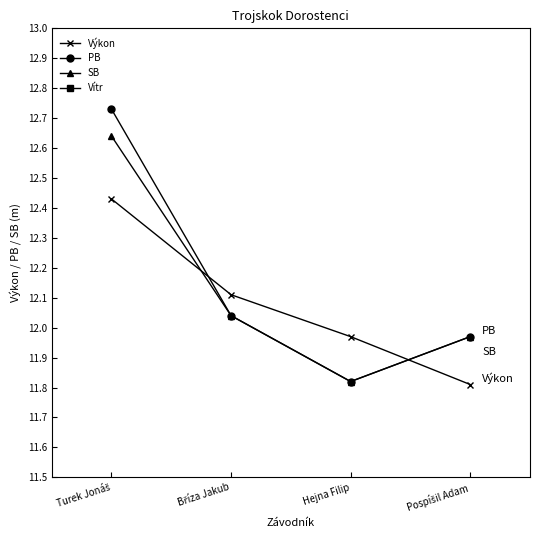

In Vítr, how many points are lower than both neighbors (excluding endpoints)?

1